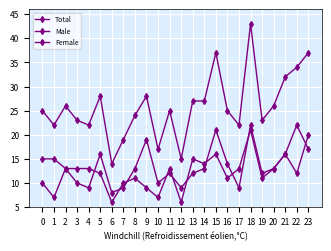

At 0, list the series in order from largest to smallest.

Total, Female, Male